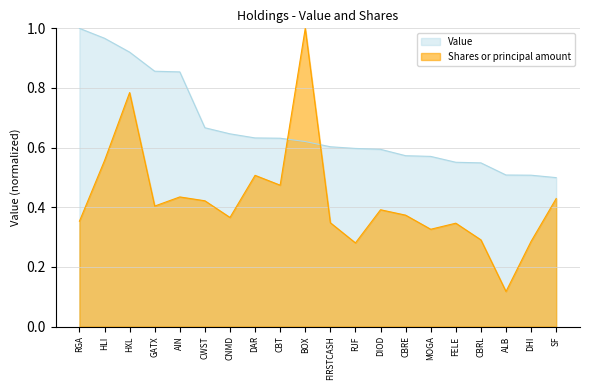

Which has a higher value, CNMD or DAR?

CNMD